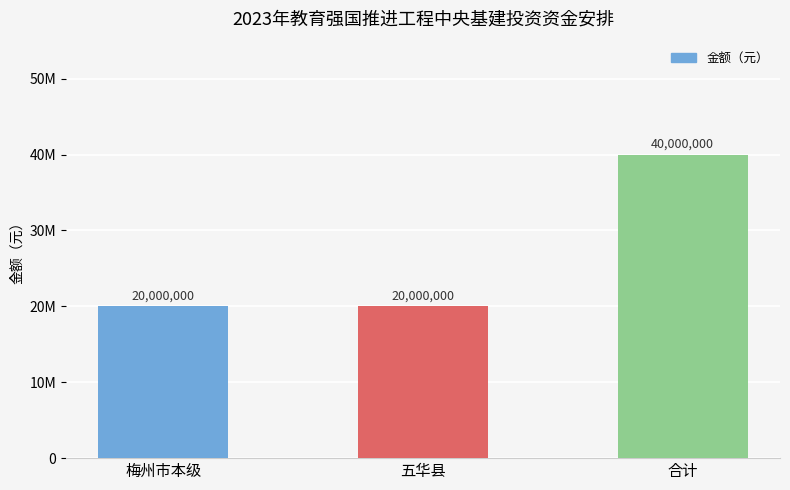

What position from the right is 合计?

1